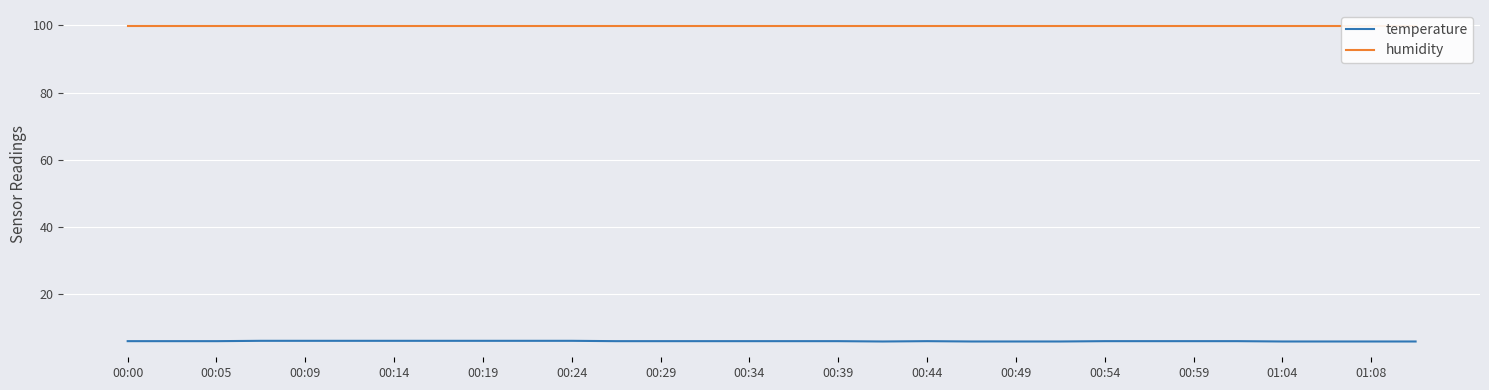

What is the label of the 1st point from the left?

00:00